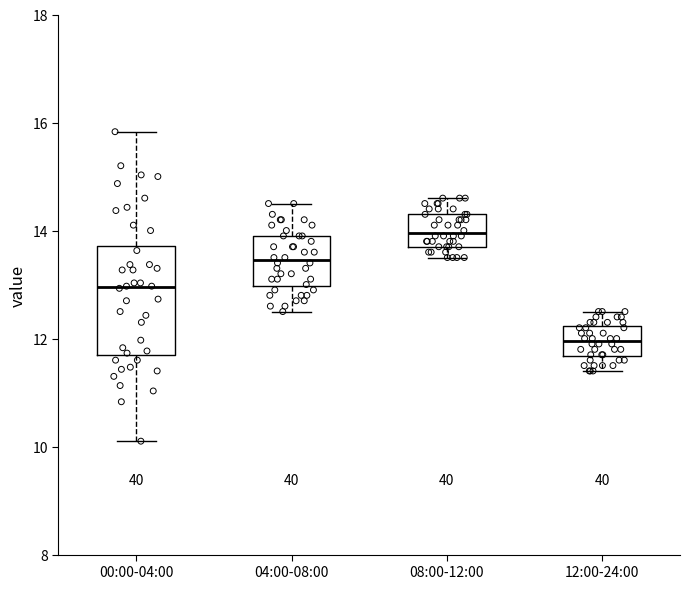

Reading left to right, read every box against the y-axis: the position of its median line, the range the box covers, and the ends of its whiskers. The values are not printed on the chart, so give them approximately, as read against the axis.

00:00-04:00: median 13.0, box 11.6 to 13.8, whiskers 10.2 to 15.8
04:00-08:00: median 13.4, box 13.0 to 14.0, whiskers 12.6 to 14.6
08:00-12:00: median 14.0, box 13.8 to 14.4, whiskers 13.6 to 14.6
12:00-24:00: median 12.0, box 11.6 to 12.2, whiskers 11.4 to 12.6